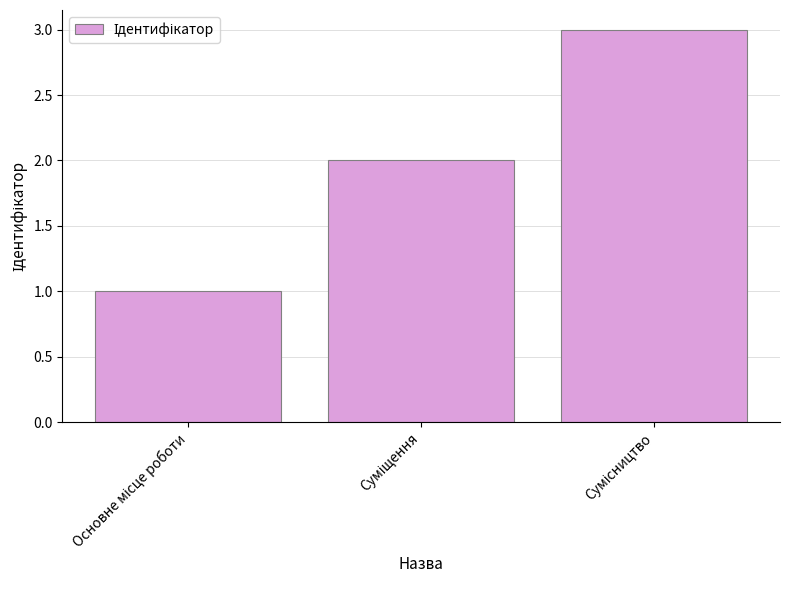

What is the greatest value displayed?

3